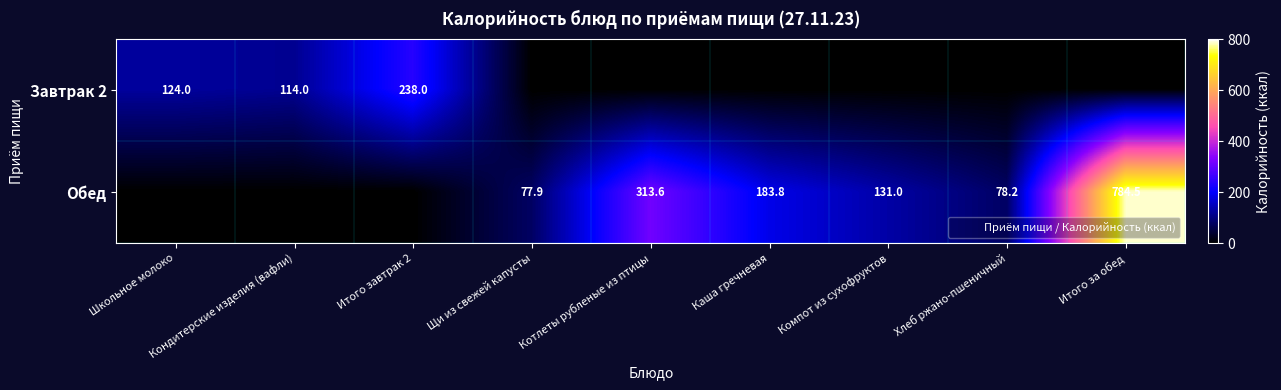

Which series has the largest total across all categories?

Обед